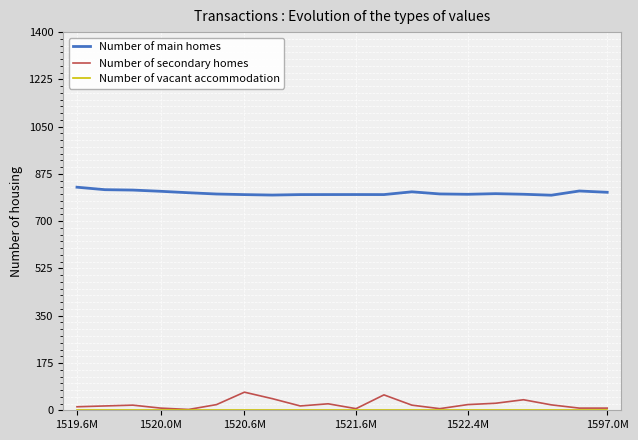

True or false: Number of main homes and Number of secondary homes intersect in this chart.

False